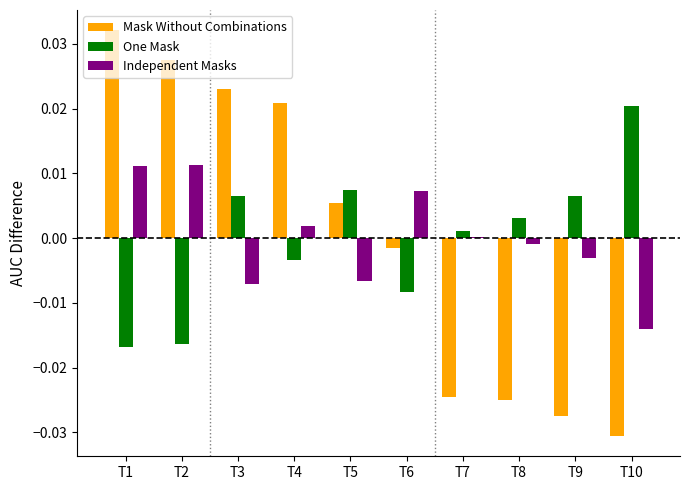

Where is Mask Without Combinations nearest to the value 0?

T6